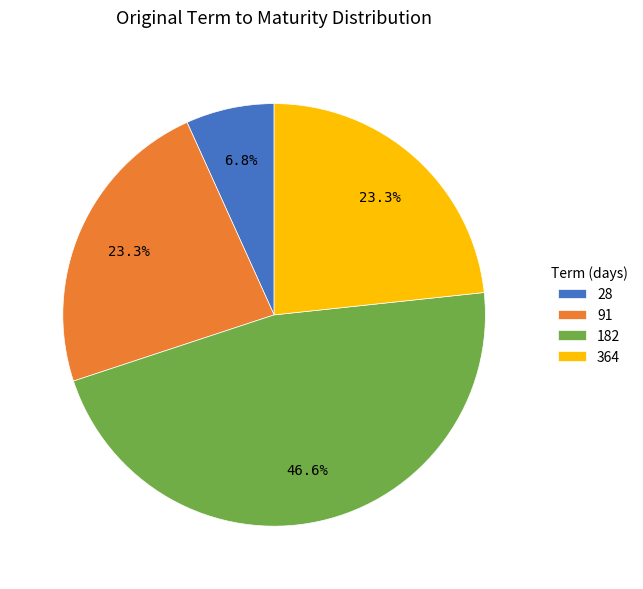

Is there any slice that represents more than half of the pie?

No